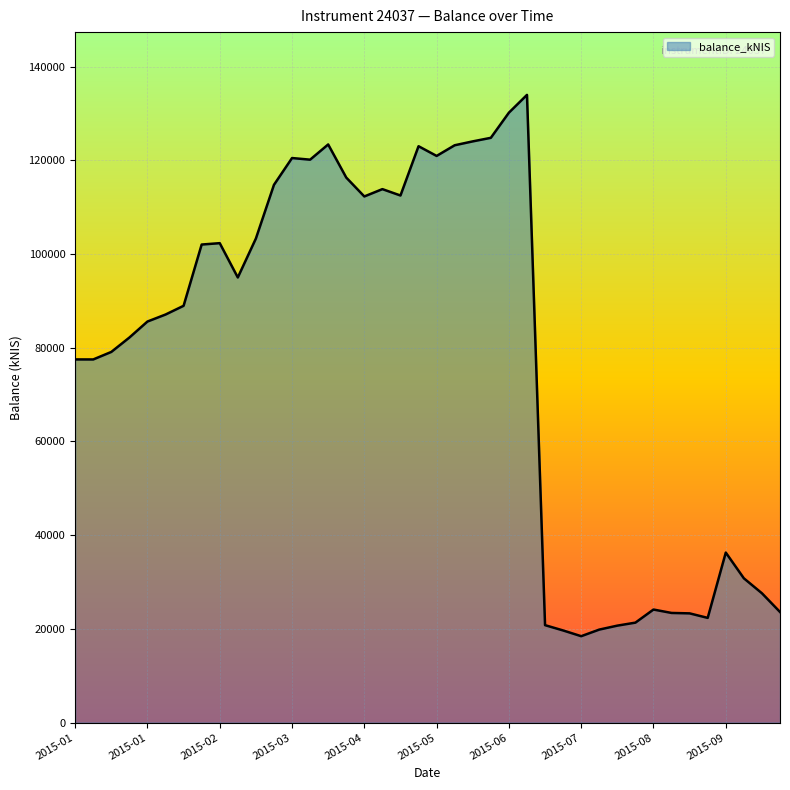

What is the difference between the maximum and second lowest values?

114294.6